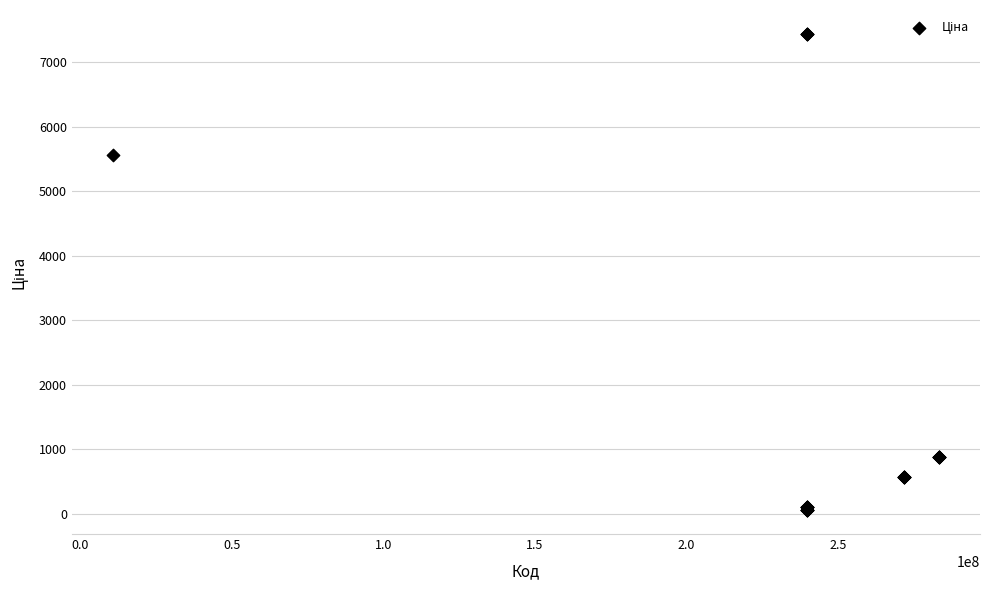

What Y value in the scatter plot is closest to 3750?

5560.3